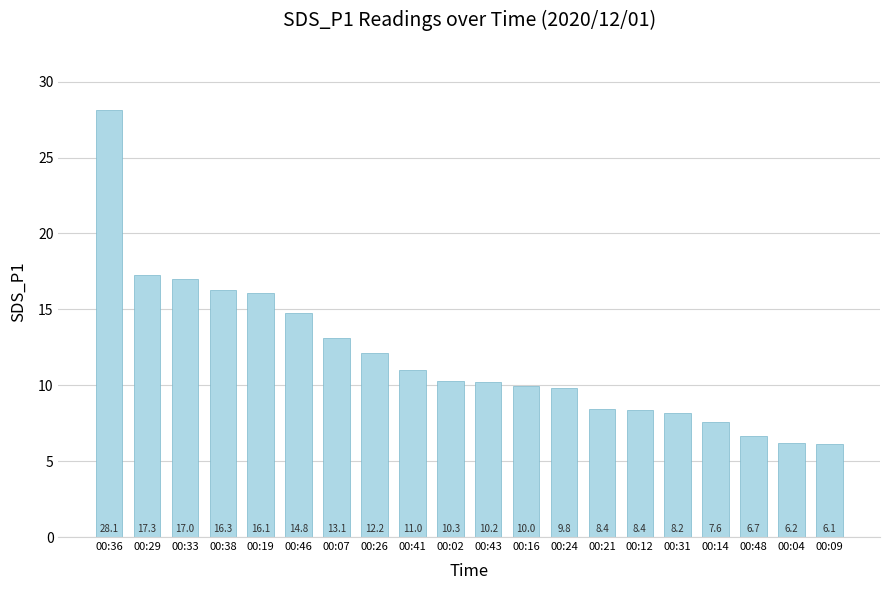

Approximately how many times larger is the value at 00:43 compared to 00:21?

1.2